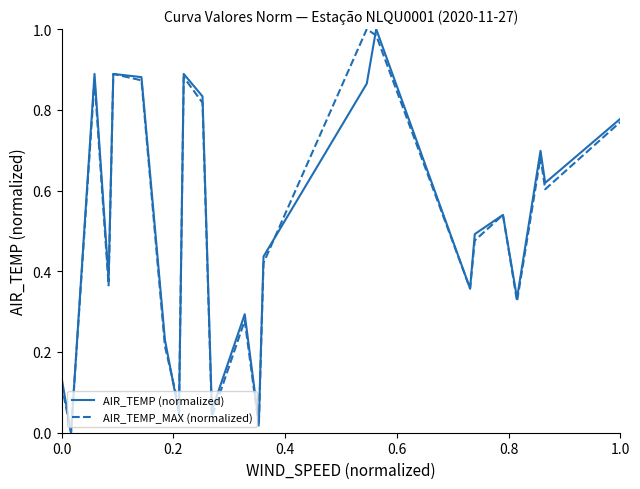

How many categories are shown in the chart?

24